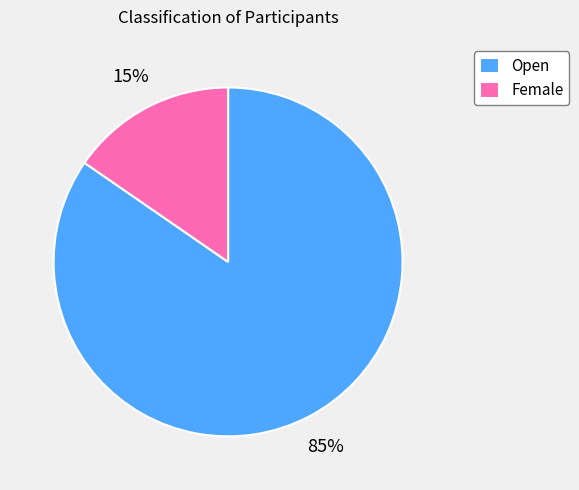

Which has a higher value, Open or Female?

Open